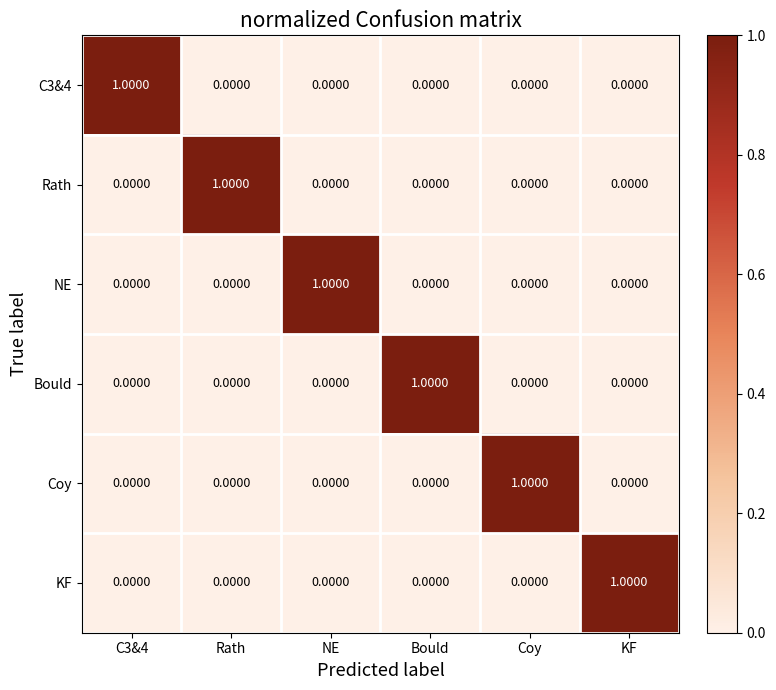

At how many categories does at least one series exceed 0?

6